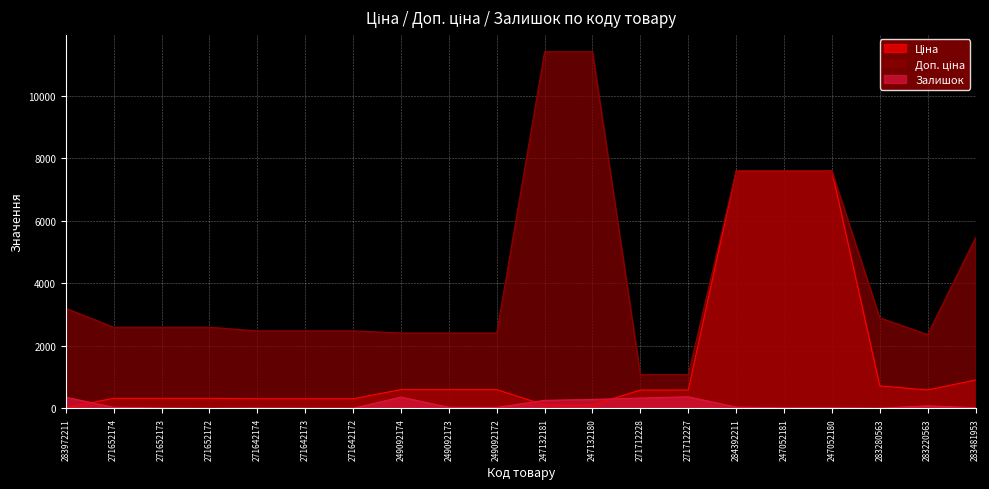

True or false: Доп. ціна and Ціна cross at least once.

False